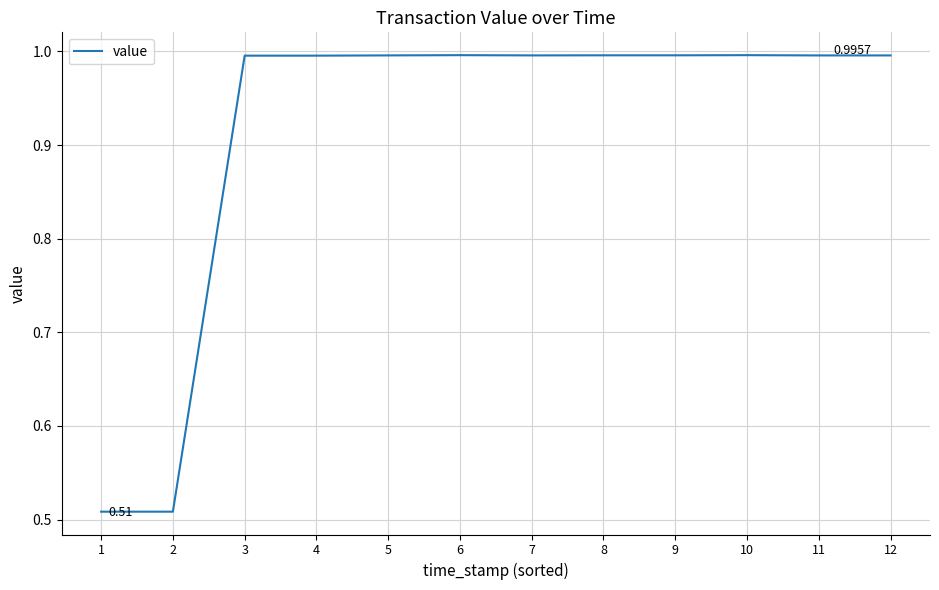

What is the change in value from 2 to 3?

+0.5